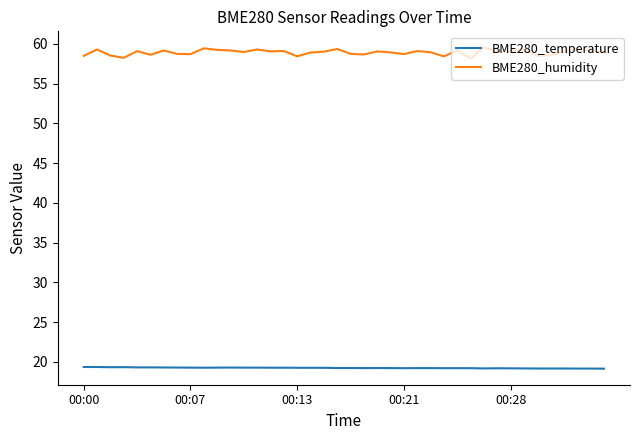

How many distinct data groups are displayed?

2